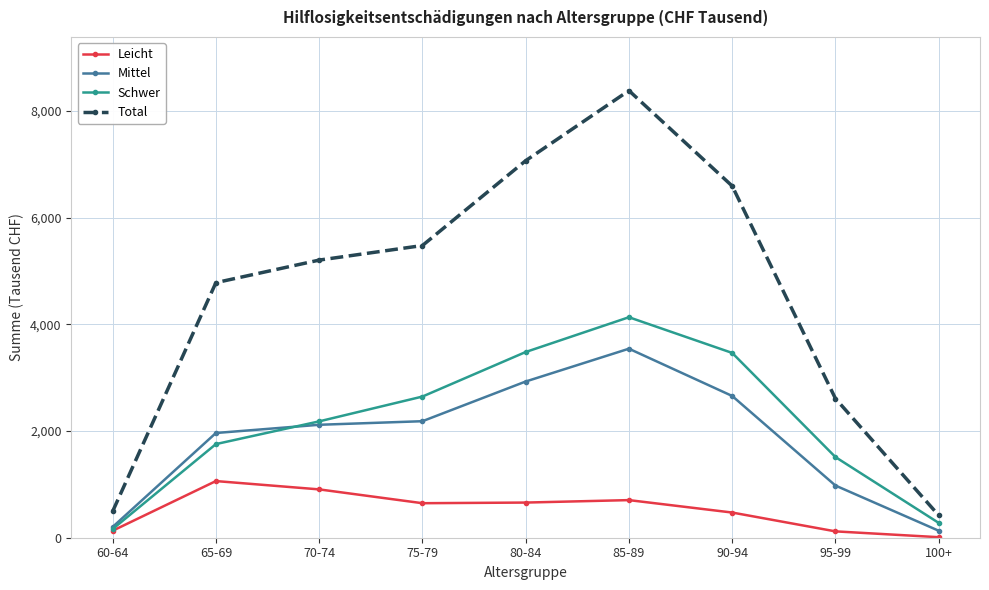

Which series has the largest total across all categories?

Total